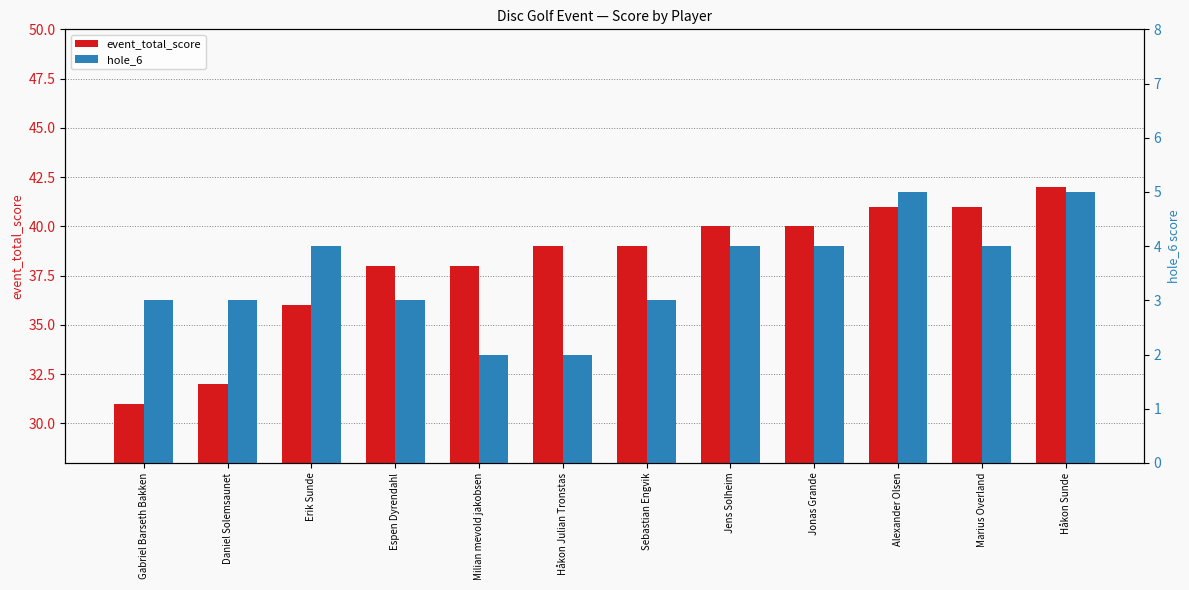

At how many categories does at least one series exceed 28?

12